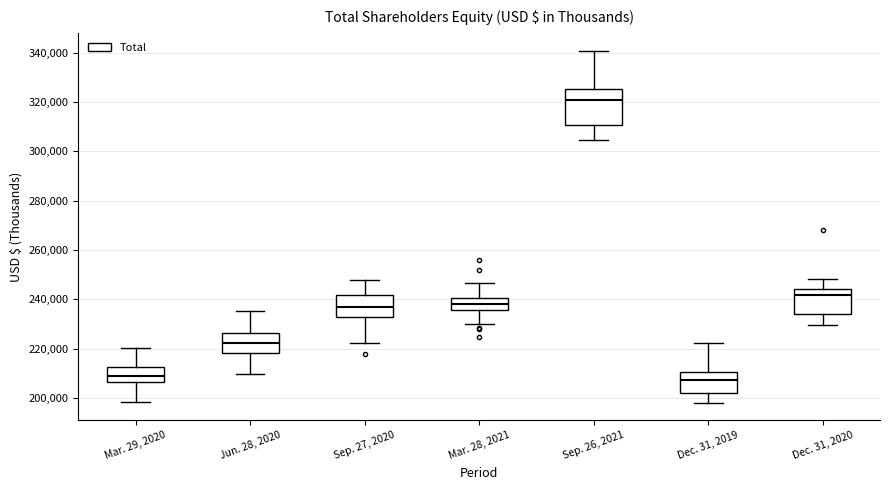

Reading left to right, read every box against the y-axis: the position of its median line, the range the box covers, and the ends of its whiskers. The values are not printed on the chart, so give them approximately, as read against the axis.

Mar. 29, 2020: median 208000, box 206000 to 212000, whiskers 198000 to 220000
Jun. 28, 2020: median 222000, box 218000 to 226000, whiskers 210000 to 236000
Sep. 27, 2020: median 236000, box 232000 to 242000, whiskers 222000 to 248000
Mar. 28, 2021: median 238000, box 236000 to 240000, whiskers 230000 to 246000
Sep. 26, 2021: median 320000, box 310000 to 326000, whiskers 304000 to 340000
Dec. 31, 2019: median 208000, box 202000 to 210000, whiskers 198000 to 222000
Dec. 31, 2020: median 242000, box 234000 to 244000, whiskers 230000 to 248000